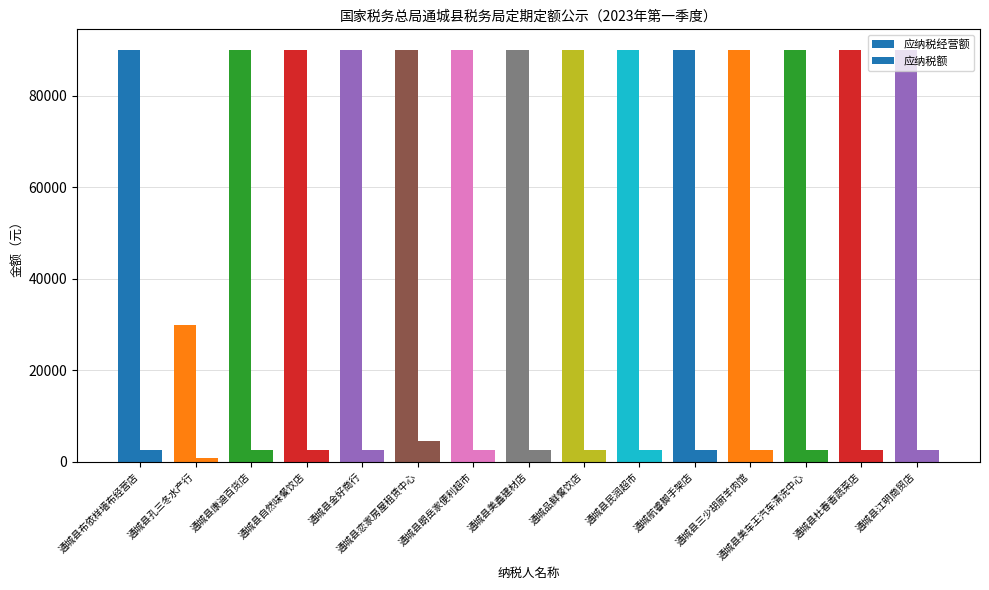

What is the average value of the 应纳税经营额 series?

86000